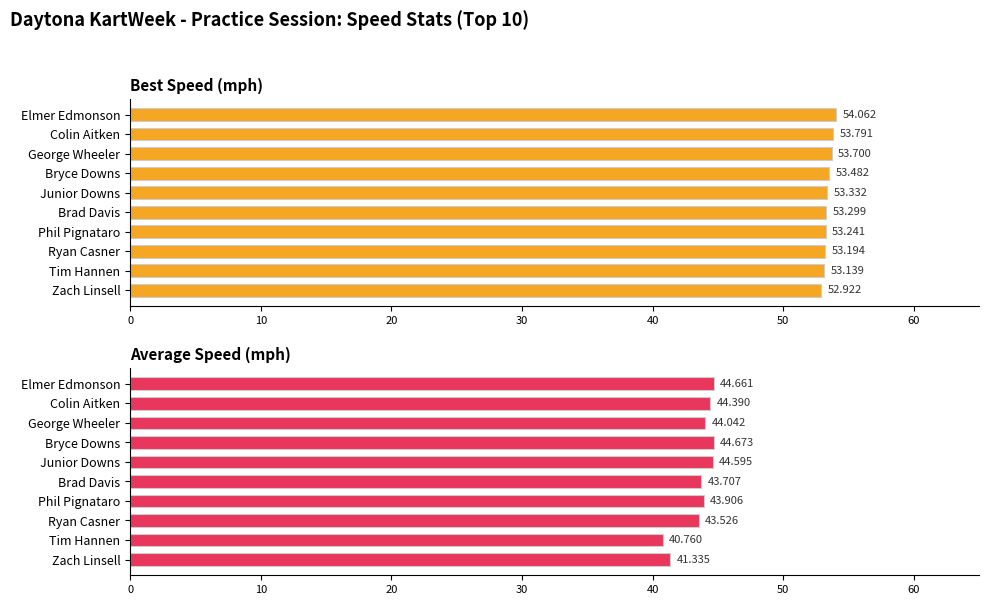

Reading left to right, transcribe all the data shown in this chart.

Best Speed: 54.1	53.8	53.7	53.5	53.3	53.3	53.2	53.2	53.1	52.9
Average Speed: 44.7	44.4	44.0	44.7	44.6	43.7	43.9	43.5	40.8	41.3